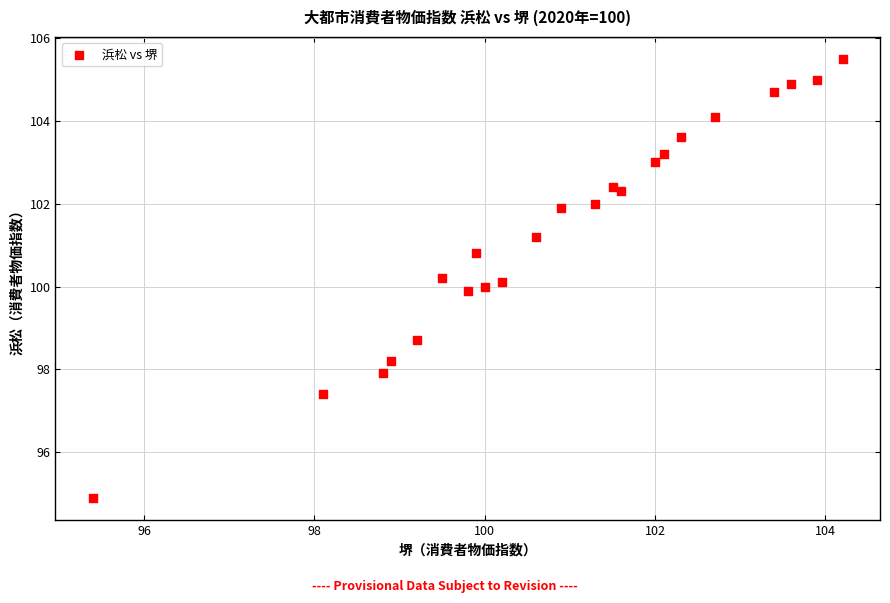

What is the range of X values (max minus min)?

8.8